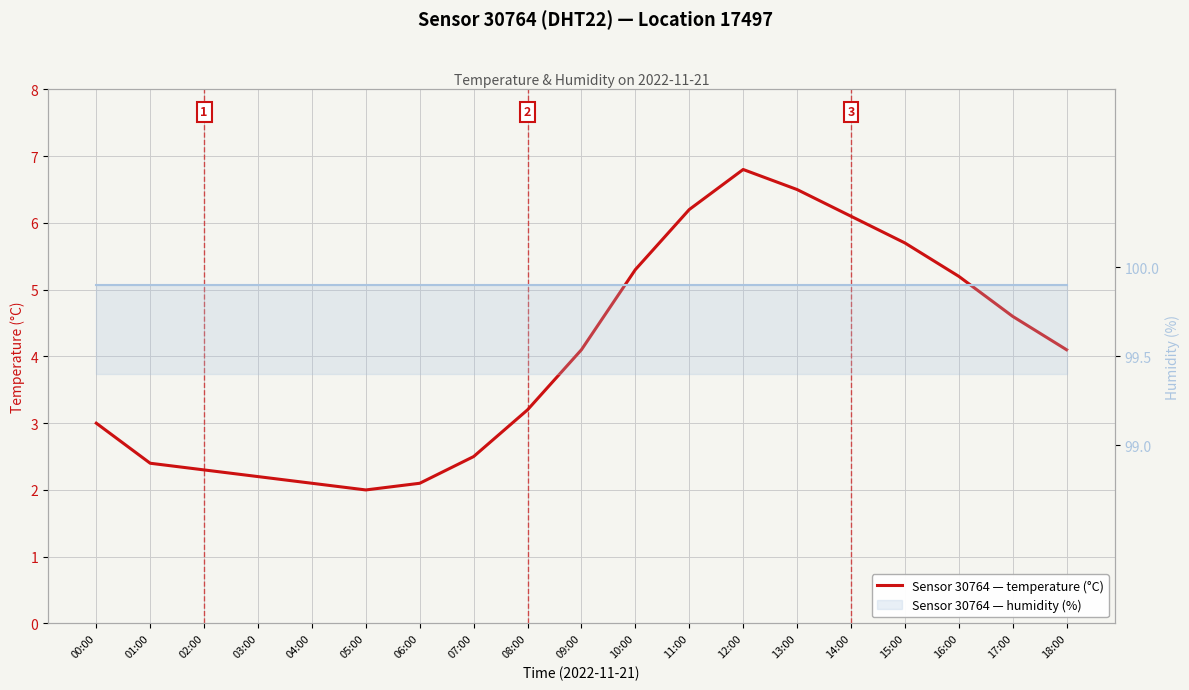

What is the total value across all series at 15:00?

105.6